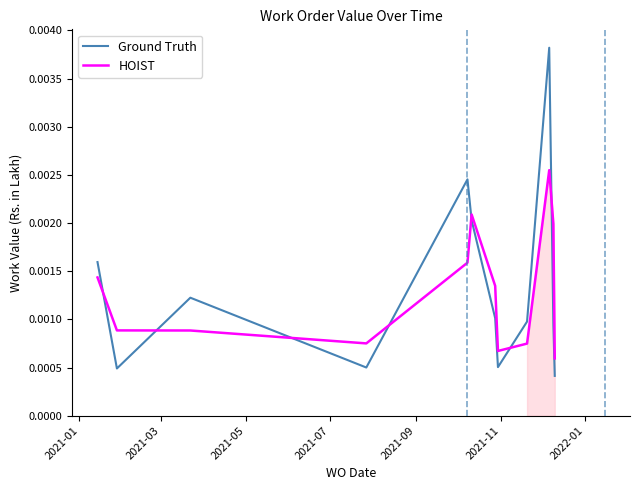

How many times do Ground Truth and HOIST cross each other?

7